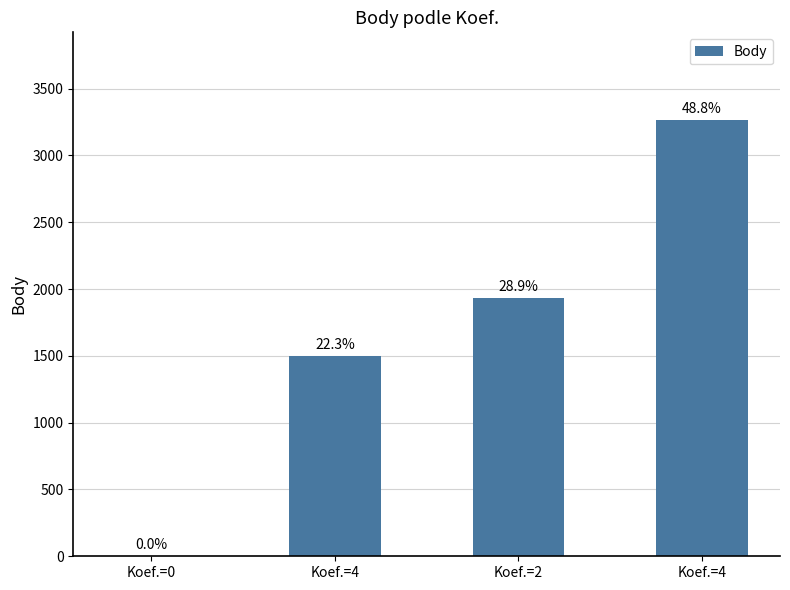

Between Koef.=4 and Koef.=0, which is larger?

Koef.=4